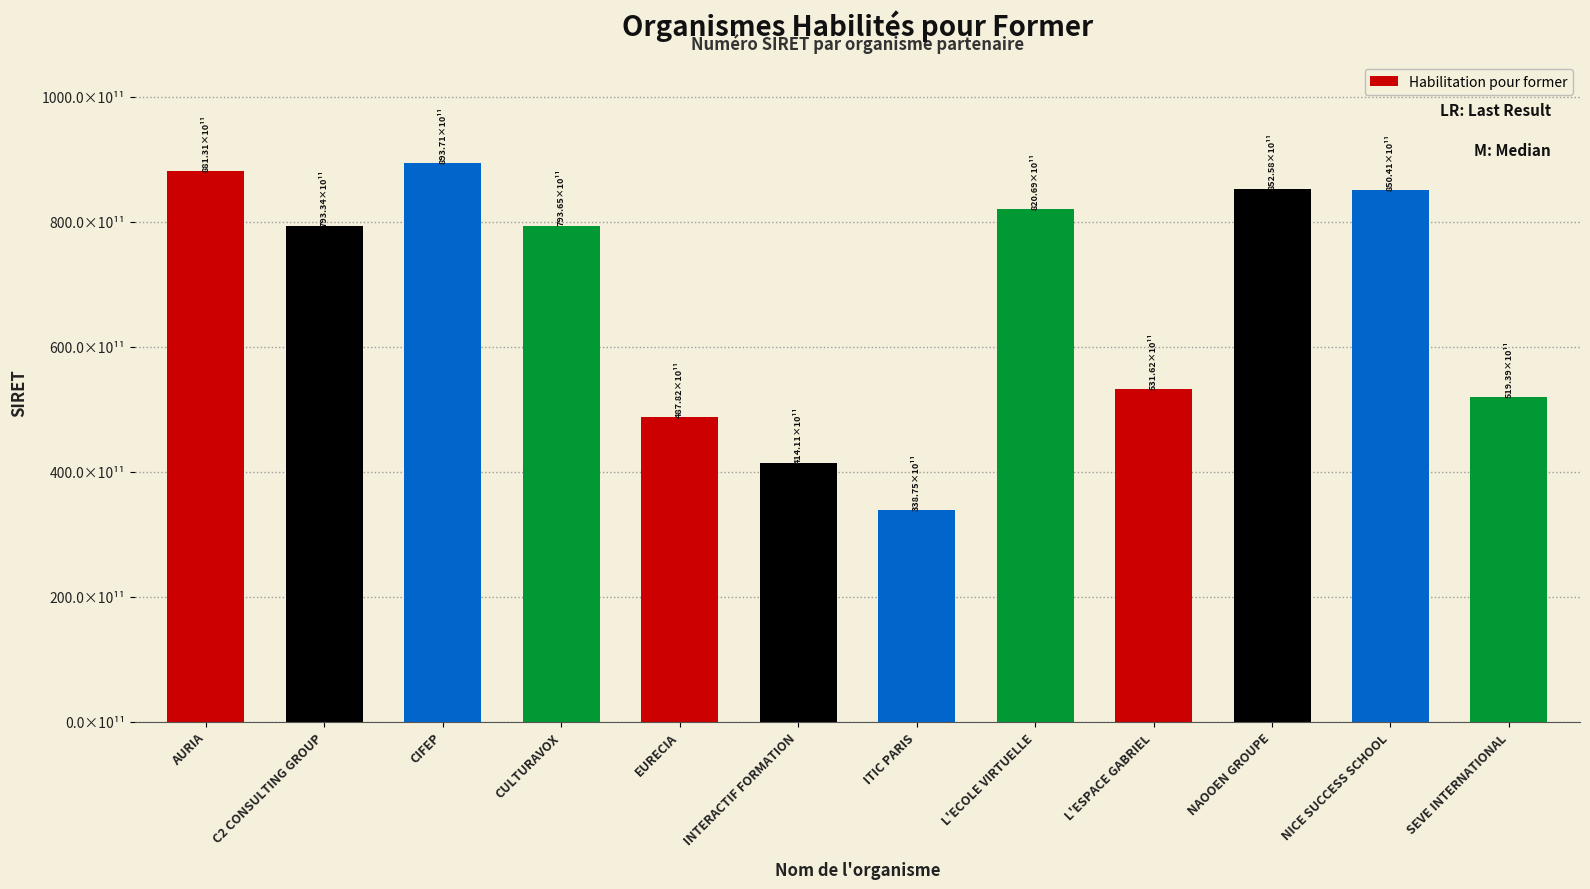

Is it true that the value at C2 CONSULTING GROUP is 32196564155403?

False